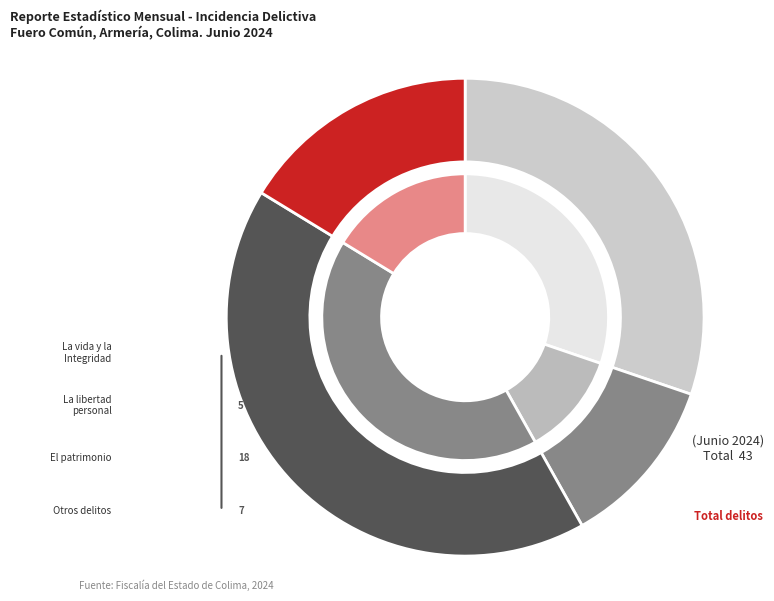

What is the change in value from El patrimonio to Otros delitos?

-11